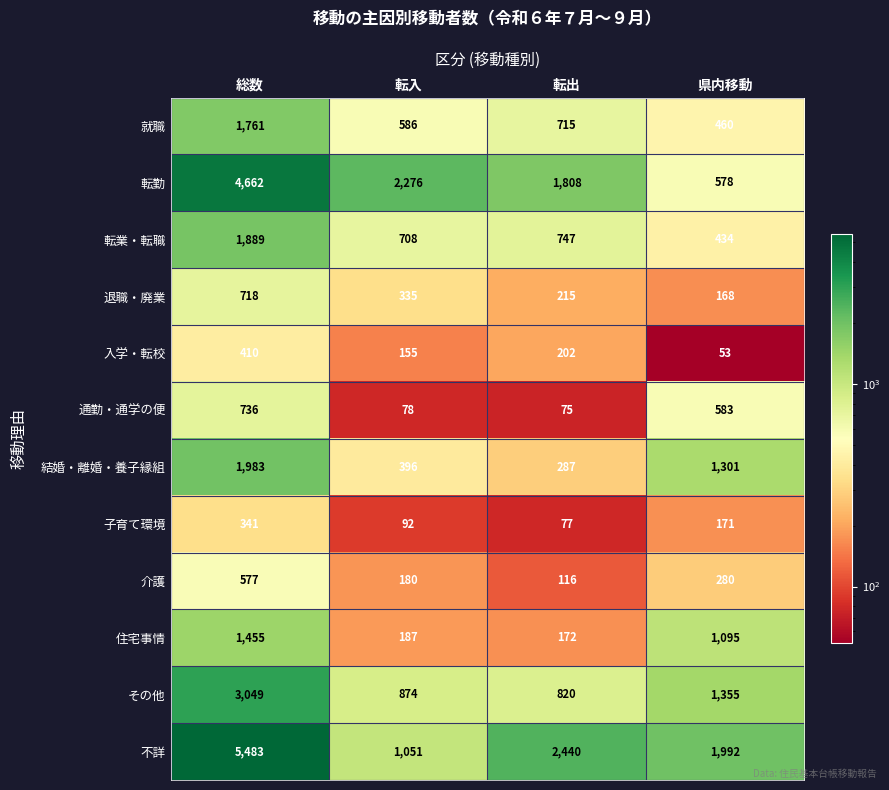

Is it true that 不詳 equals 1051 at 転入?

True